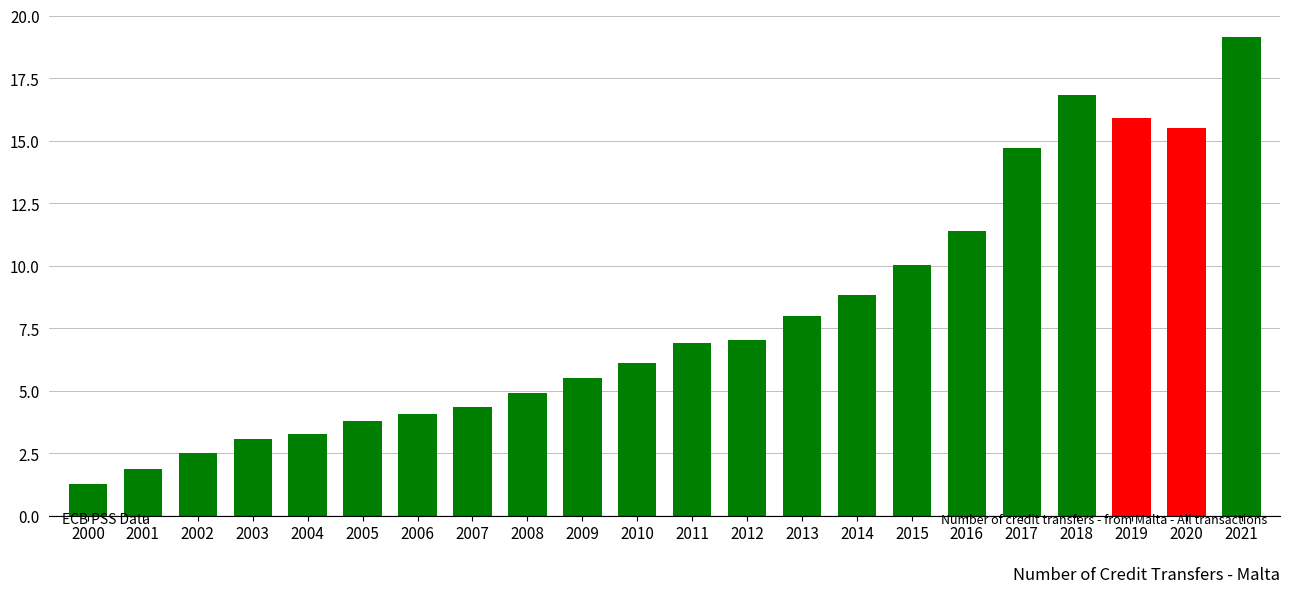

Reading left to right, what are all the values shown in this chart?

2000=1.3	2001=1.9	2002=2.5	2003=3.1	2004=3.3	2005=3.8	2006=4.1	2007=4.4	2008=4.9	2009=5.5	2010=6.1	2011=6.9	2012=7.0	2013=8.0	2014=8.8	2015=10.0	2016=11.4	2017=14.7	2018=16.8	2019=15.9	2020=15.5	2021=19.1